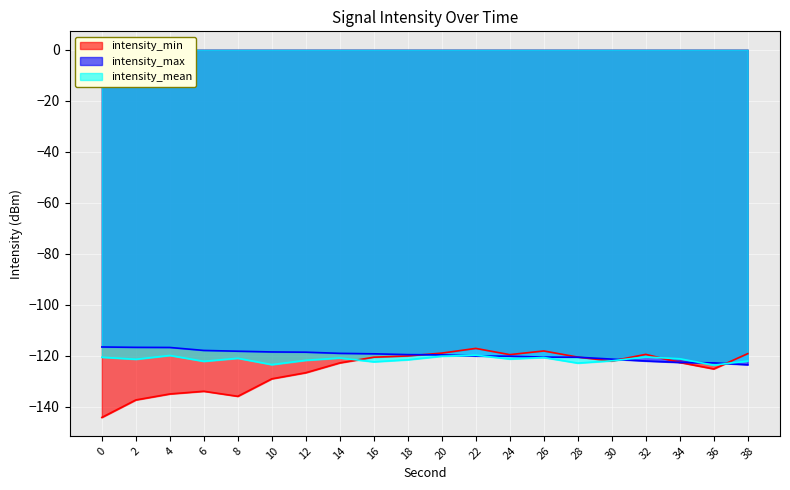

What is the highest value of the intensity_mean series?

-119.7